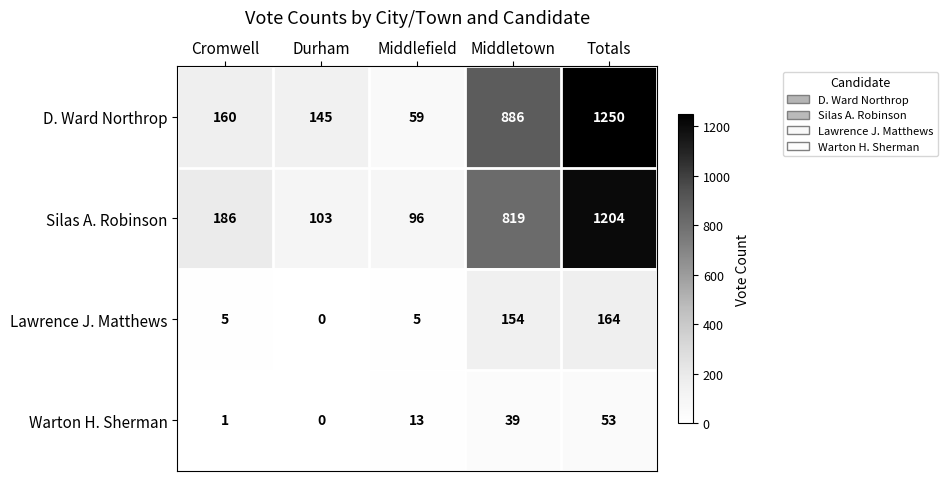

Read the Warton H. Sherman value at Totals, to the nearest 5.

55